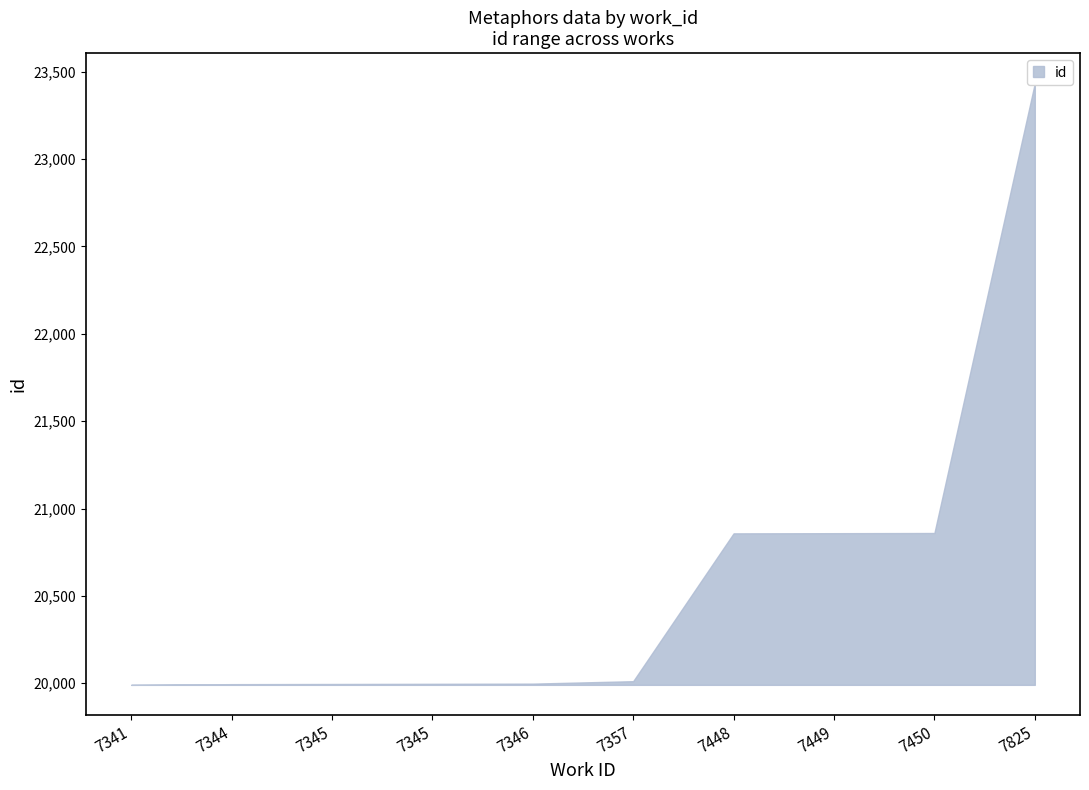

At which label is upper closest to 21712?

7450